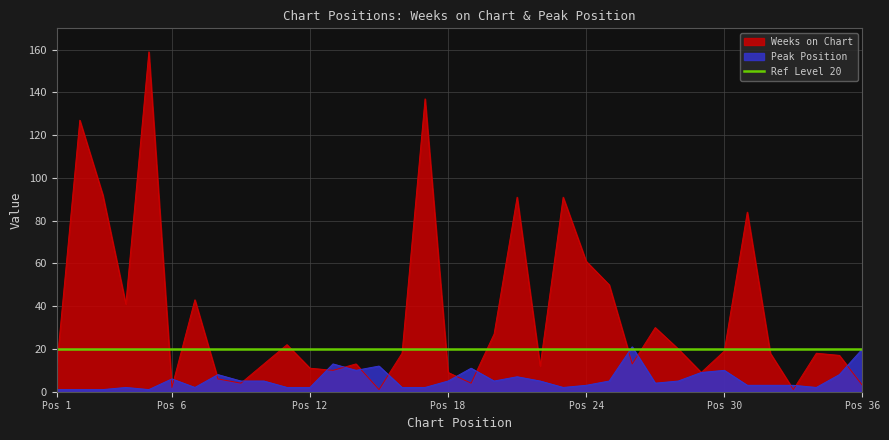

Reading right to left, extract all data points from this chart.

Weeks on Chart: 3	17	18	1	18	84	19	9	20	30	13	50	61	91	12	91	27	4	9	137	18	1	13	10	11	22	13	4	6	43	2	159	41	92	127	12
Peak Position: 20	8	2	3	3	3	10	9	5	4	21	5	3	2	5	7	5	11	5	2	2	12	10	13	2	2	5	5	8	2	6	1	2	1	1	1